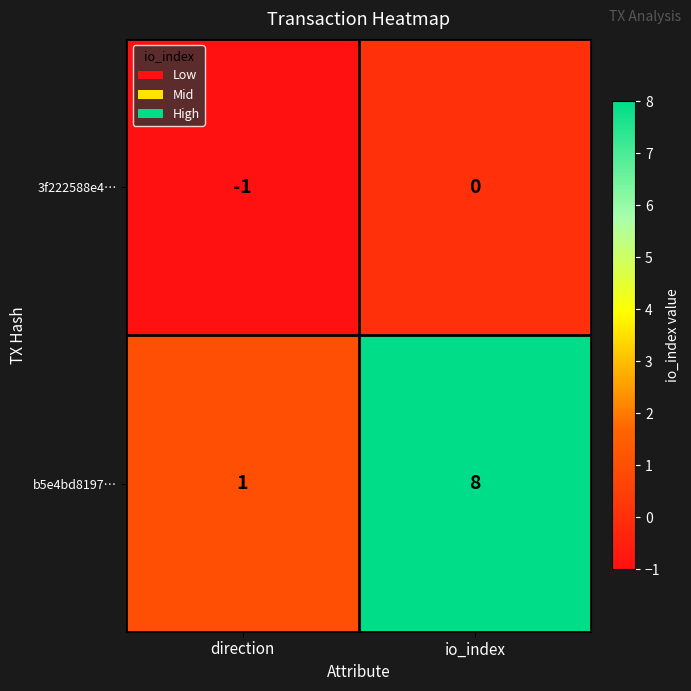

Which series has the largest total across all categories?

b5e4bd8197…